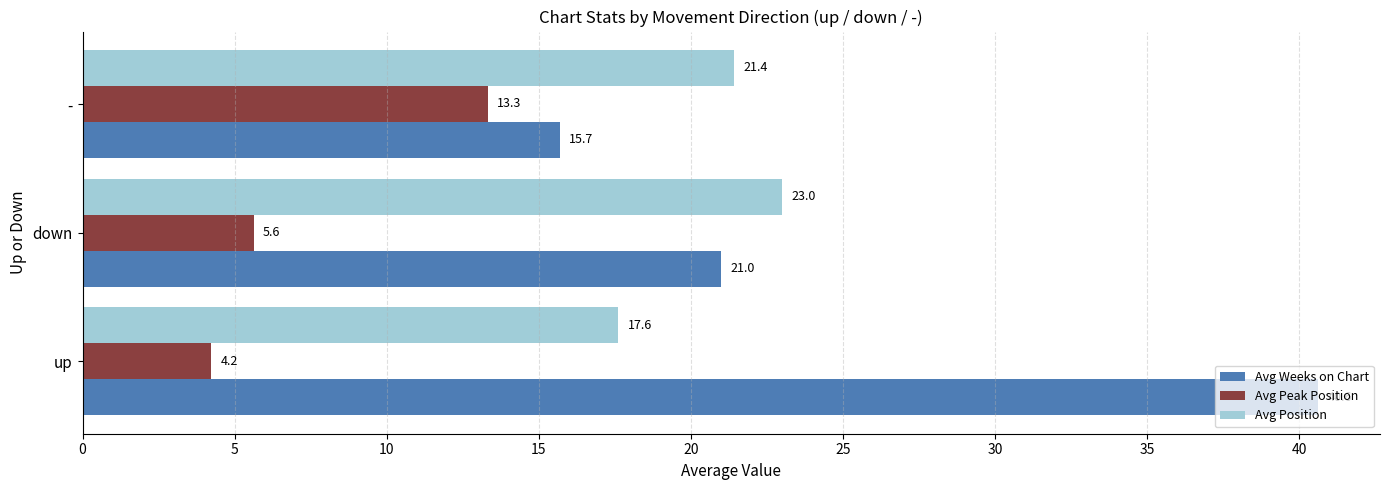

What is the sum of the Avg Peak Position values at - and down?

18.9